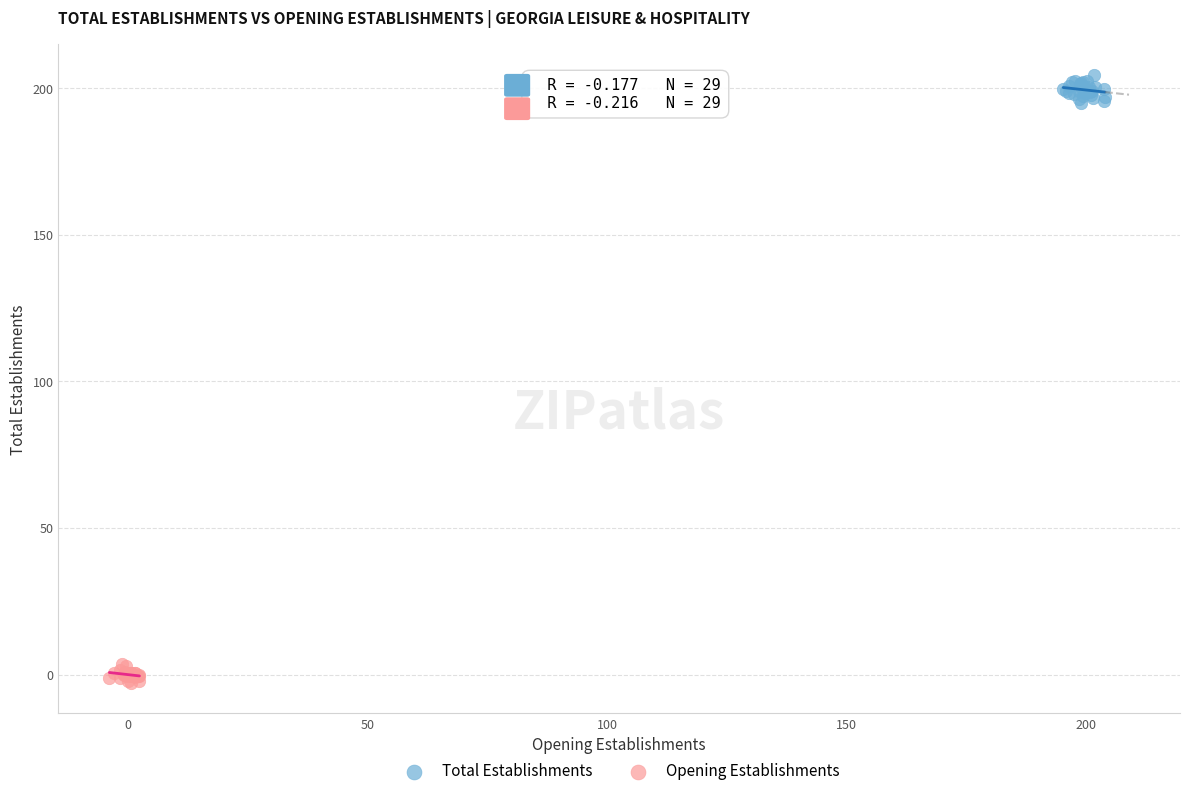

What are all the series names shown in the legend?

Total Establishments, Opening Establishments